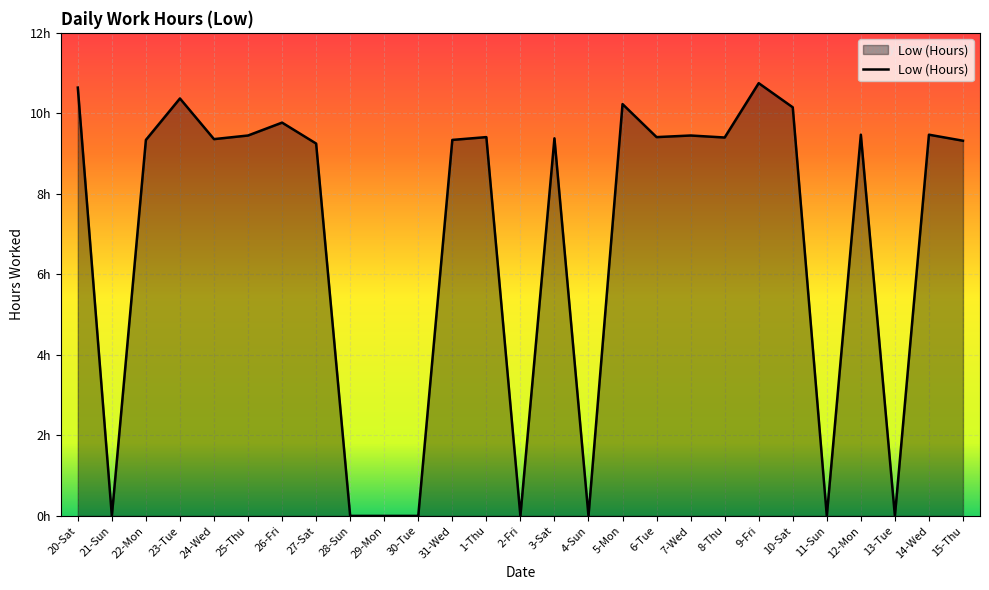

Does the chart display data point markers on the line(s)?

No